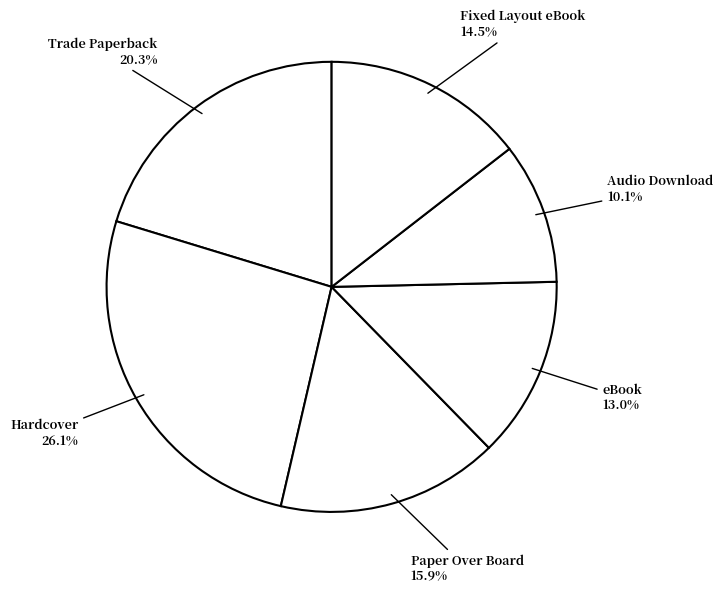

Is Fixed Layout eBook the majority of the pie?

No